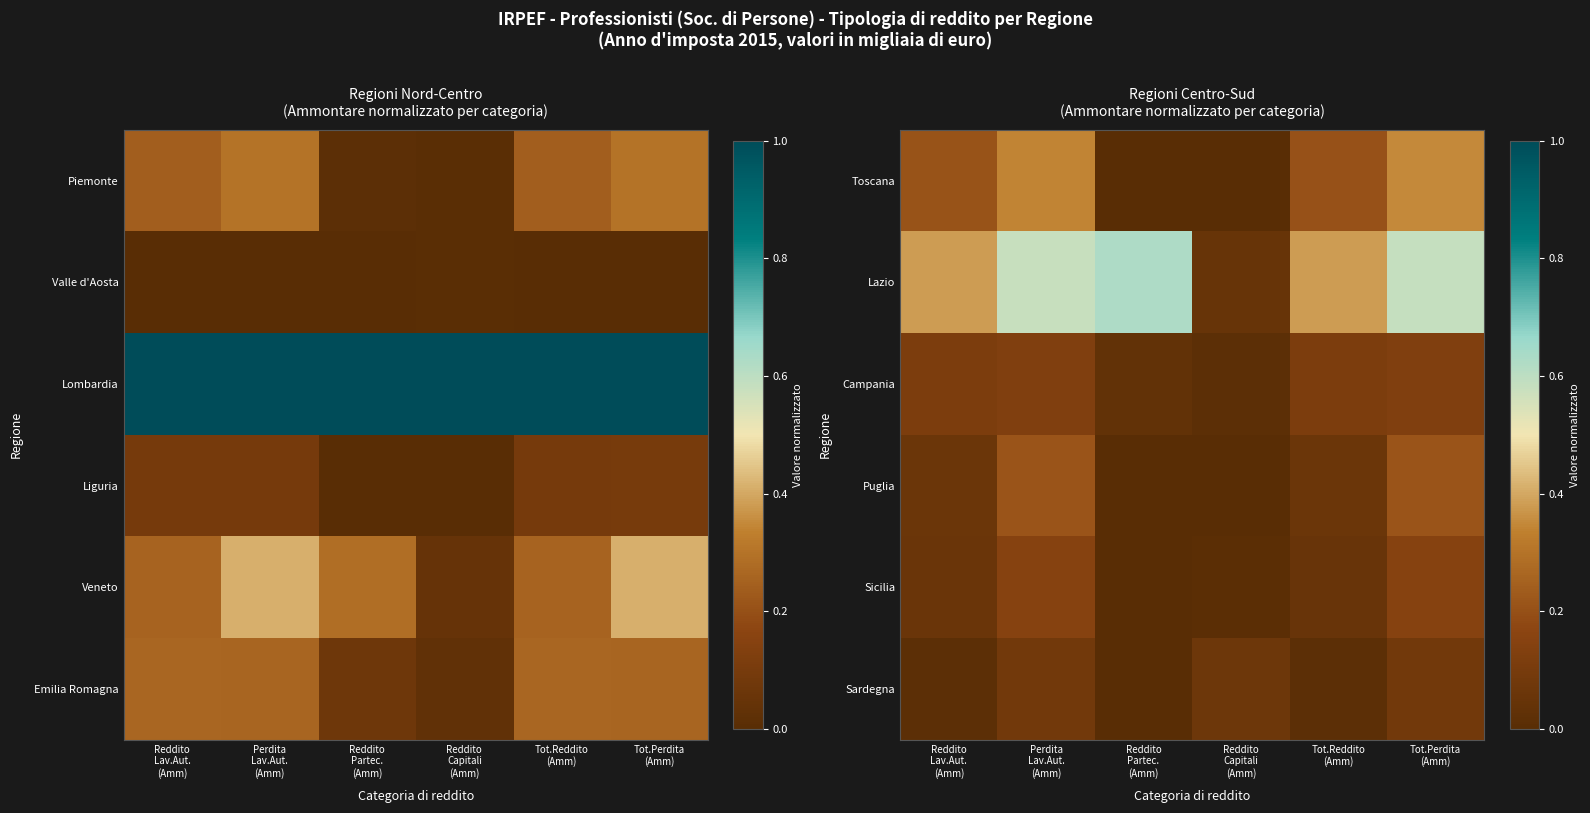

What is the spread (max minus min) of values at Perdita
Lav.Aut.
(Amm)?

0.5